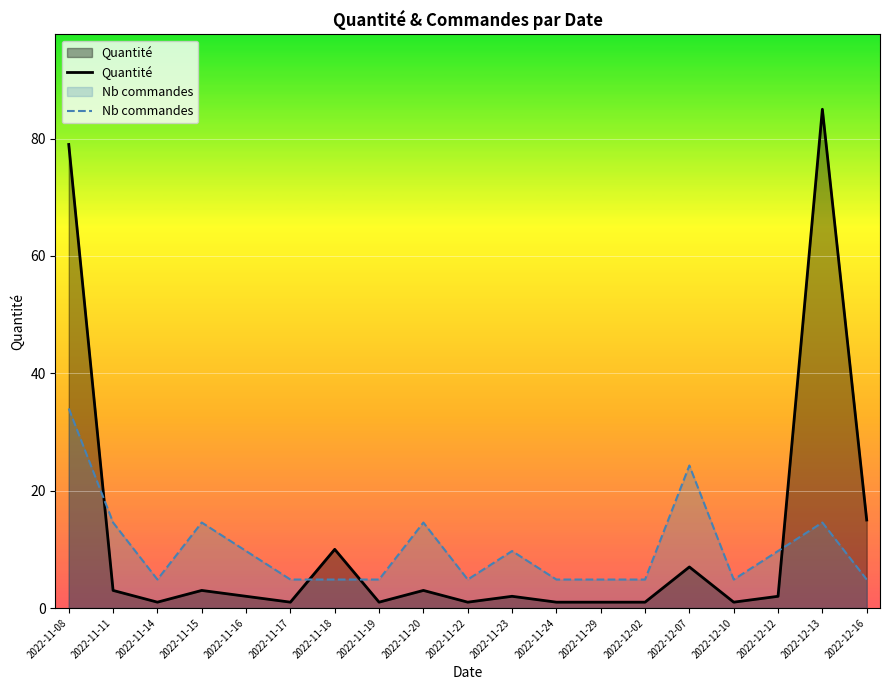

What is the difference between the second highest and minimum values in the Quantité series?

78.0